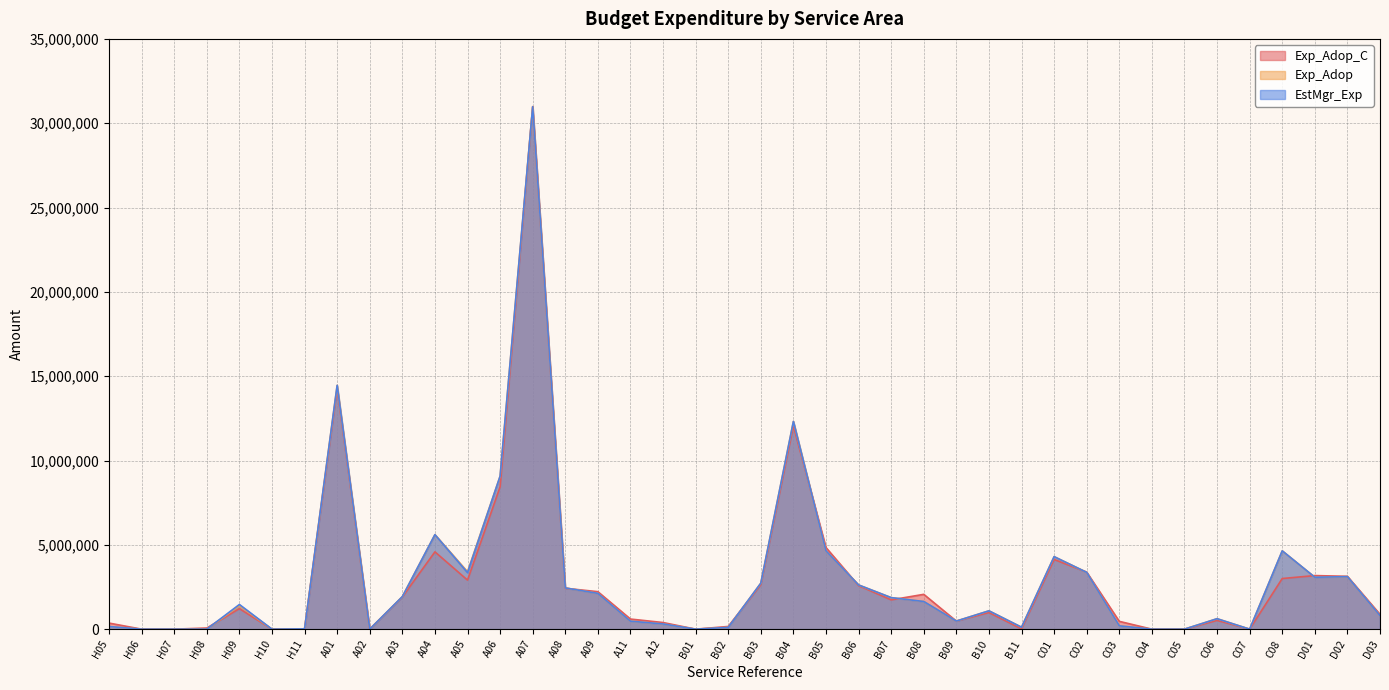

Where do EstMgr_Exp and Exp_Adop_C first cross each other?

H08 and H09